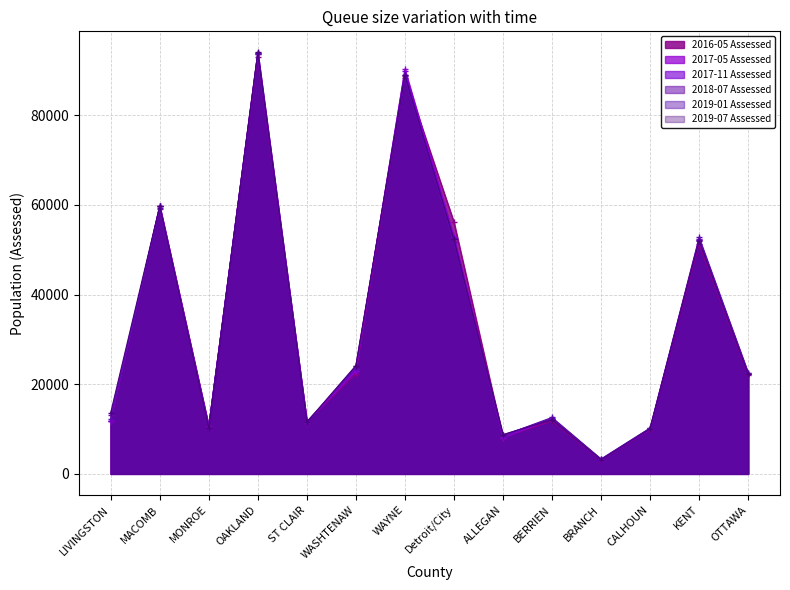

Between WAYNE and KENT, which series saw the biggest shift?

2017-05 Assessed